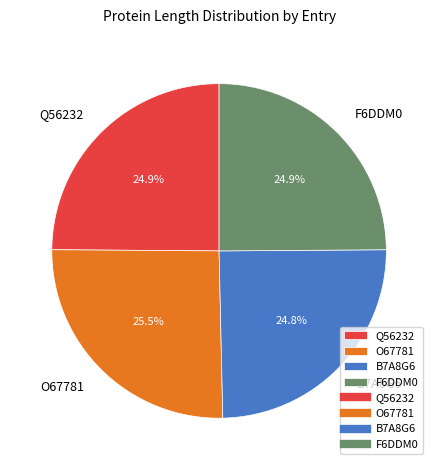

How much of the chart is everything except Q56232?

75.1%